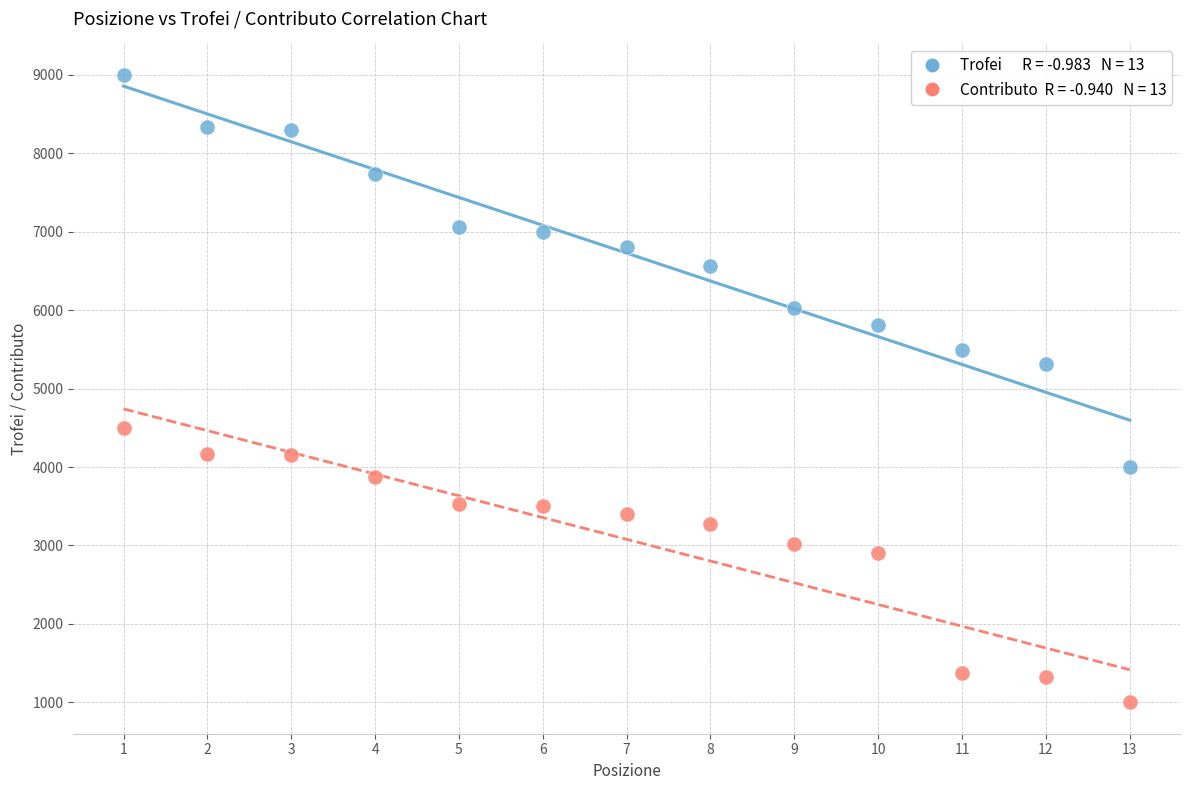

Across all data points, what is the range of Y values (max minus min)?

8000